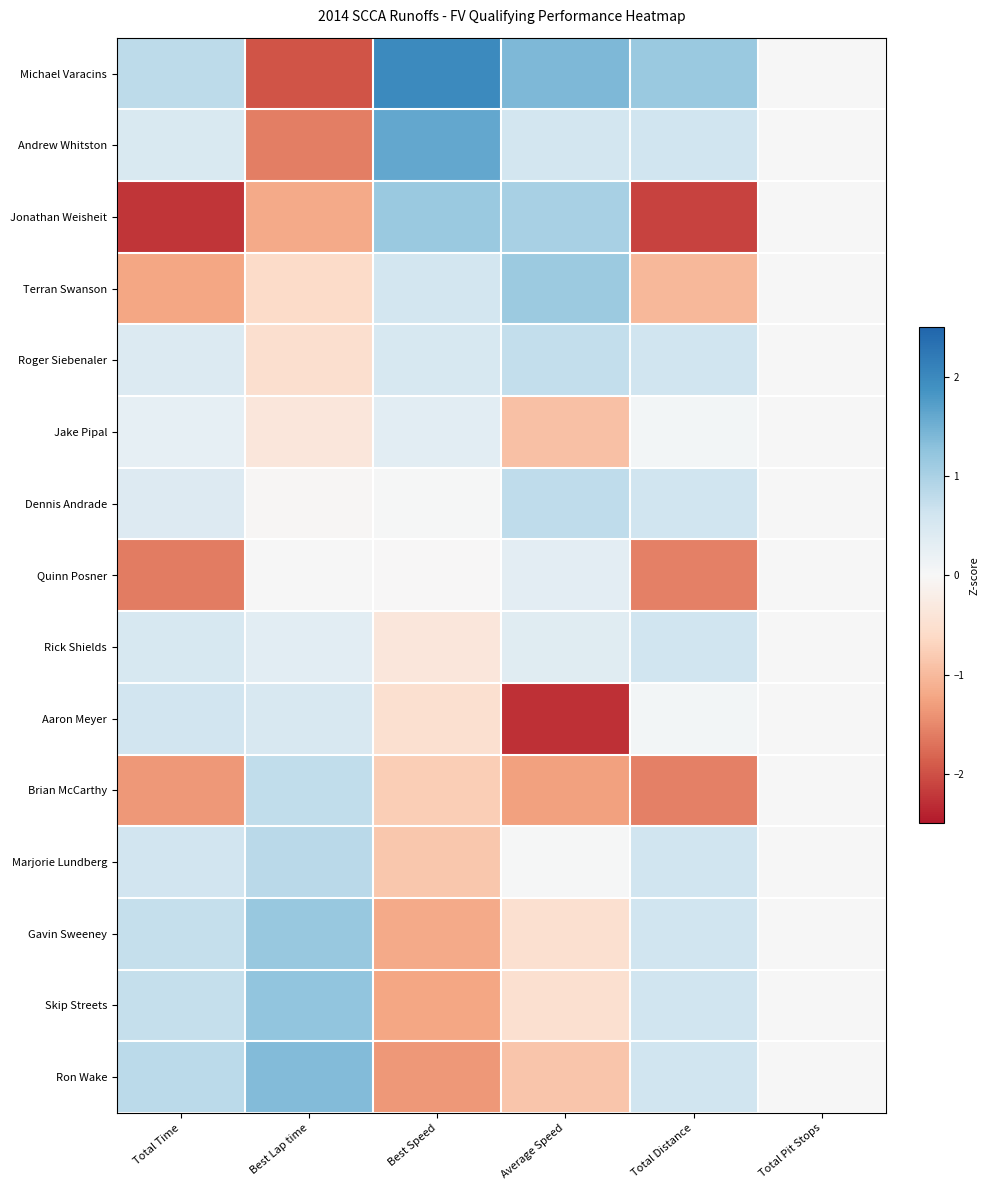

List the series in order of their peak value, highest first.

Michael Varacins, Andrew Whitston, Ron Wake, Skip Streets, Gavin Sweeney, Jonathan Weisheit, Terran Swanson, Marjorie Lundberg, Dennis Andrade, Brian McCarthy, Roger Siebenaler, Rick Shields, Aaron Meyer, Jake Pipal, Quinn Posner